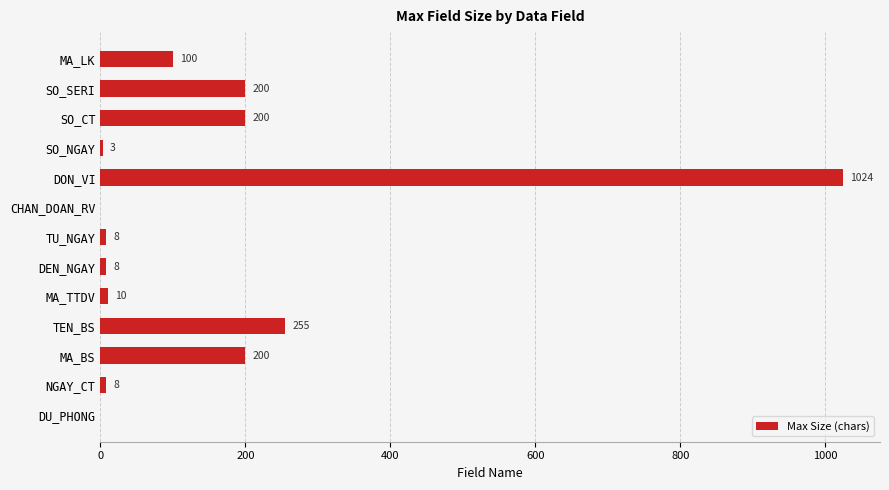

What is the sum of all values?

2016